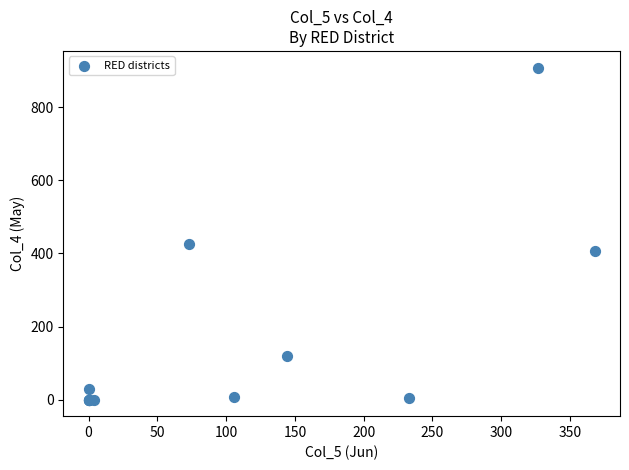

What Y value in the scatter plot is closest to 454?

426